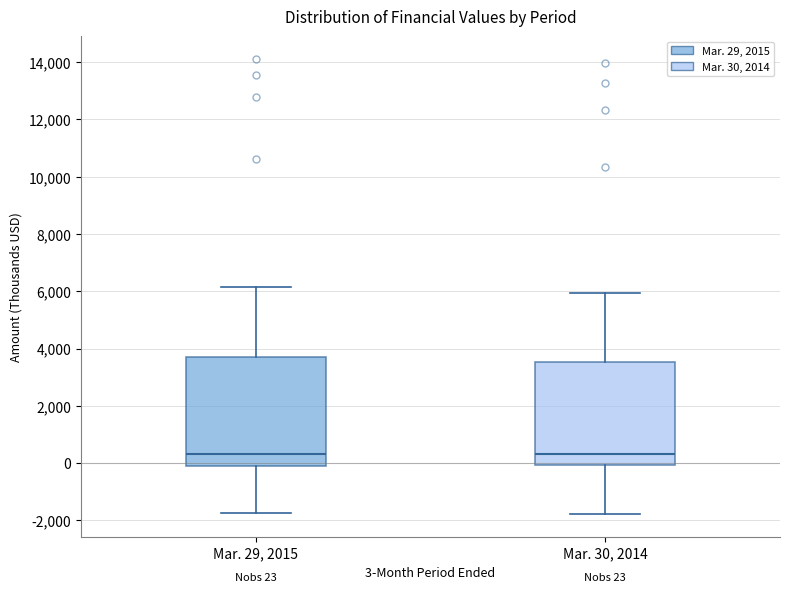

Which box is the tallest, from its lower edge to its upper edge?

Mar. 29, 2015